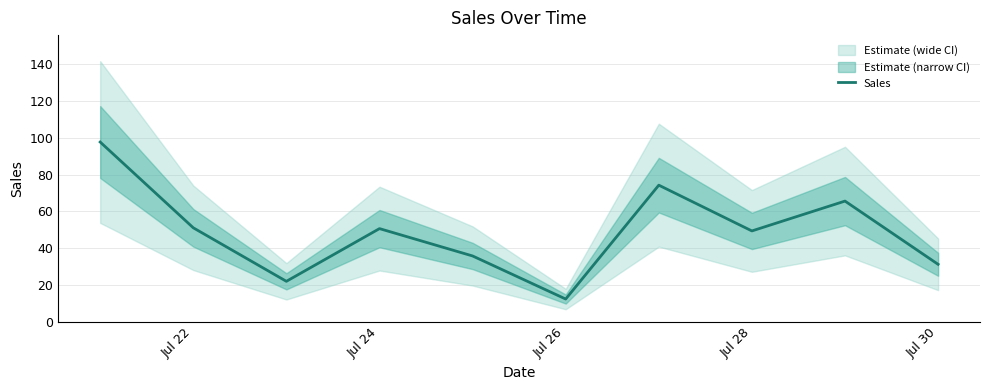

What is the difference between the second highest and minimum values?

61.9